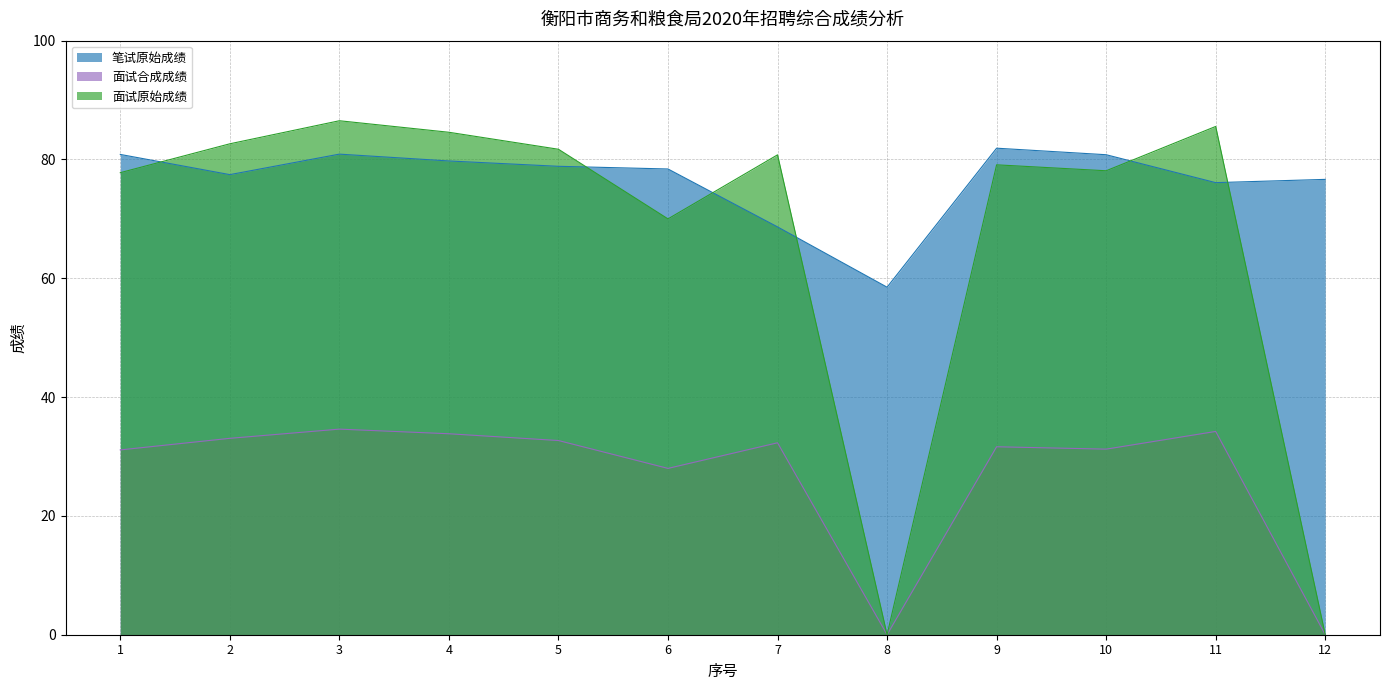

How many data points in 笔试原始成绩 are above 78?

7